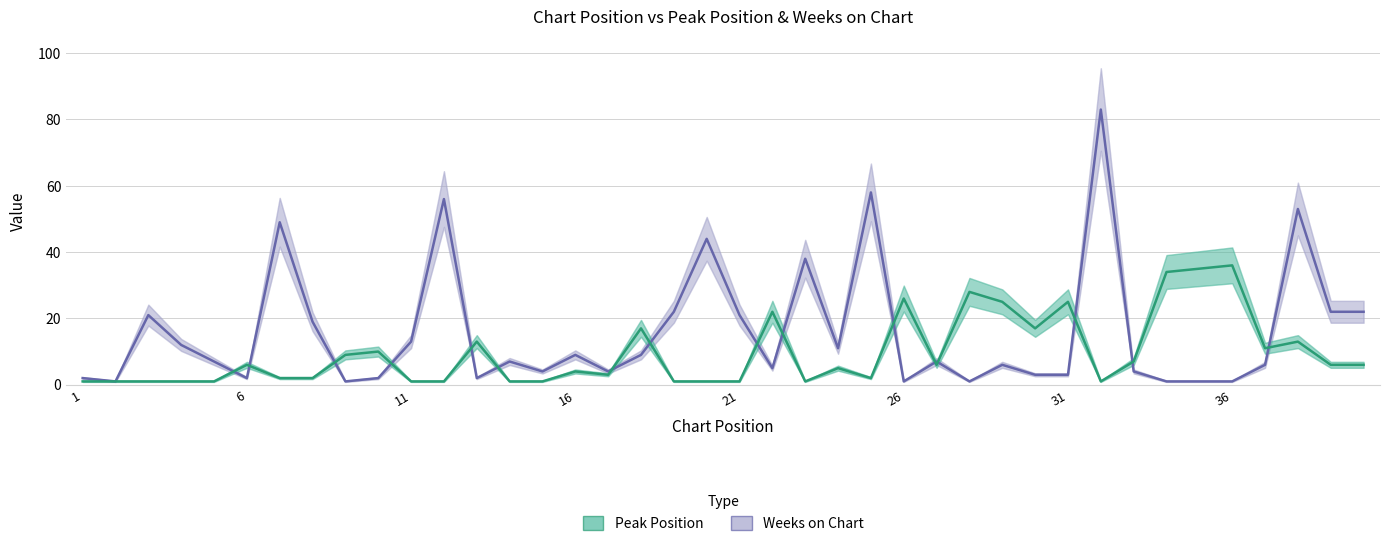

Rank the series by their maximum value, from highest to lowest.

Weeks on Chart, Peak Position